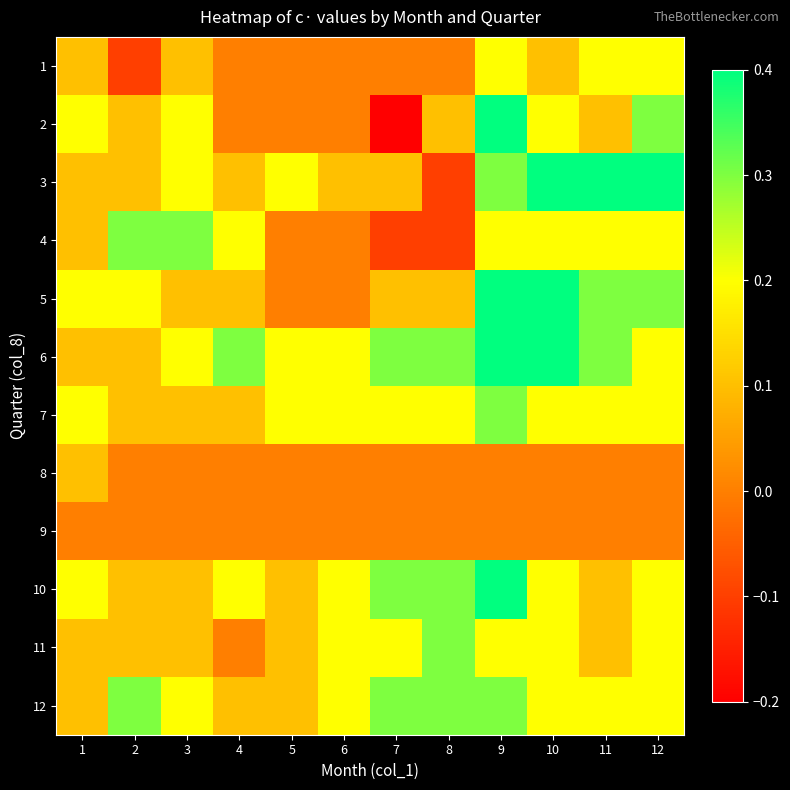

Reading left to right, transcribe all the data shown in this chart.

1: 1=0.1	2=-0.1	3=0.1	4=0.0	5=0.0	6=0.0	7=0.0	8=0.0	9=0.2	10=0.1	11=0.2	12=0.2
2: 1=0.2	2=0.1	3=0.2	4=0.0	5=0.0	6=0.0	7=-0.2	8=0.1	9=0.4	10=0.2	11=0.1	12=0.3
3: 1=0.1	2=0.1	3=0.2	4=0.1	5=0.2	6=0.1	7=0.1	8=-0.1	9=0.3	10=0.4	11=0.4	12=0.4
4: 1=0.1	2=0.3	3=0.3	4=0.2	5=0.0	6=0.0	7=-0.1	8=-0.1	9=0.2	10=0.2	11=0.2	12=0.2
5: 1=0.2	2=0.2	3=0.1	4=0.1	5=0.0	6=0.0	7=0.1	8=0.1	9=0.4	10=0.4	11=0.3	12=0.3
6: 1=0.1	2=0.1	3=0.2	4=0.3	5=0.2	6=0.2	7=0.3	8=0.3	9=0.4	10=0.4	11=0.3	12=0.2
7: 1=0.2	2=0.1	3=0.1	4=0.1	5=0.2	6=0.2	7=0.2	8=0.2	9=0.3	10=0.2	11=0.2	12=0.2
8: 1=0.1	2=0.0	3=0.0	4=0.0	5=0.0	6=0.0	7=0.0	8=0.0	9=0.0	10=0.0	11=0.0	12=0.0
9: 1=0.0	2=0.0	3=0.0	4=0.0	5=0.0	6=0.0	7=0.0	8=0.0	9=0.0	10=0.0	11=0.0	12=0.0
10: 1=0.2	2=0.1	3=0.1	4=0.2	5=0.1	6=0.2	7=0.3	8=0.3	9=0.4	10=0.2	11=0.1	12=0.2
11: 1=0.1	2=0.1	3=0.1	4=0.0	5=0.1	6=0.2	7=0.2	8=0.3	9=0.2	10=0.2	11=0.1	12=0.2
12: 1=0.1	2=0.3	3=0.2	4=0.1	5=0.1	6=0.2	7=0.3	8=0.3	9=0.3	10=0.2	11=0.2	12=0.2